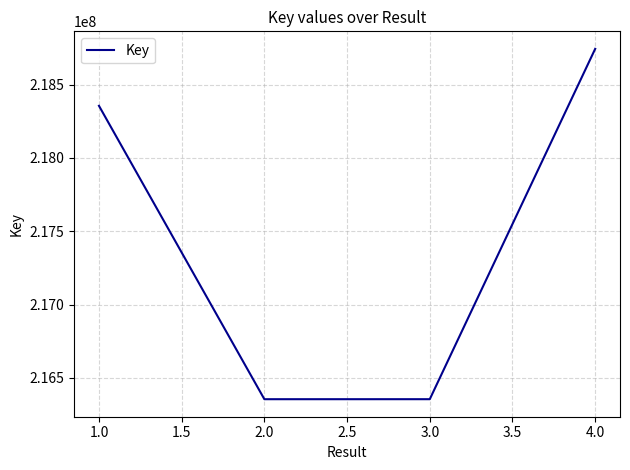

What is the greatest value displayed?

218743844